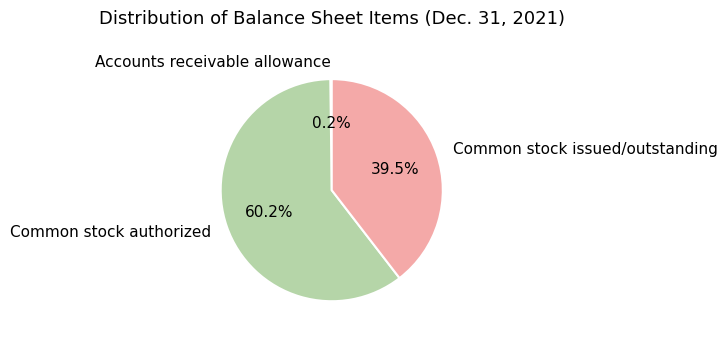

What portion of the pie excludes Common stock issued/outstanding?

60.5%